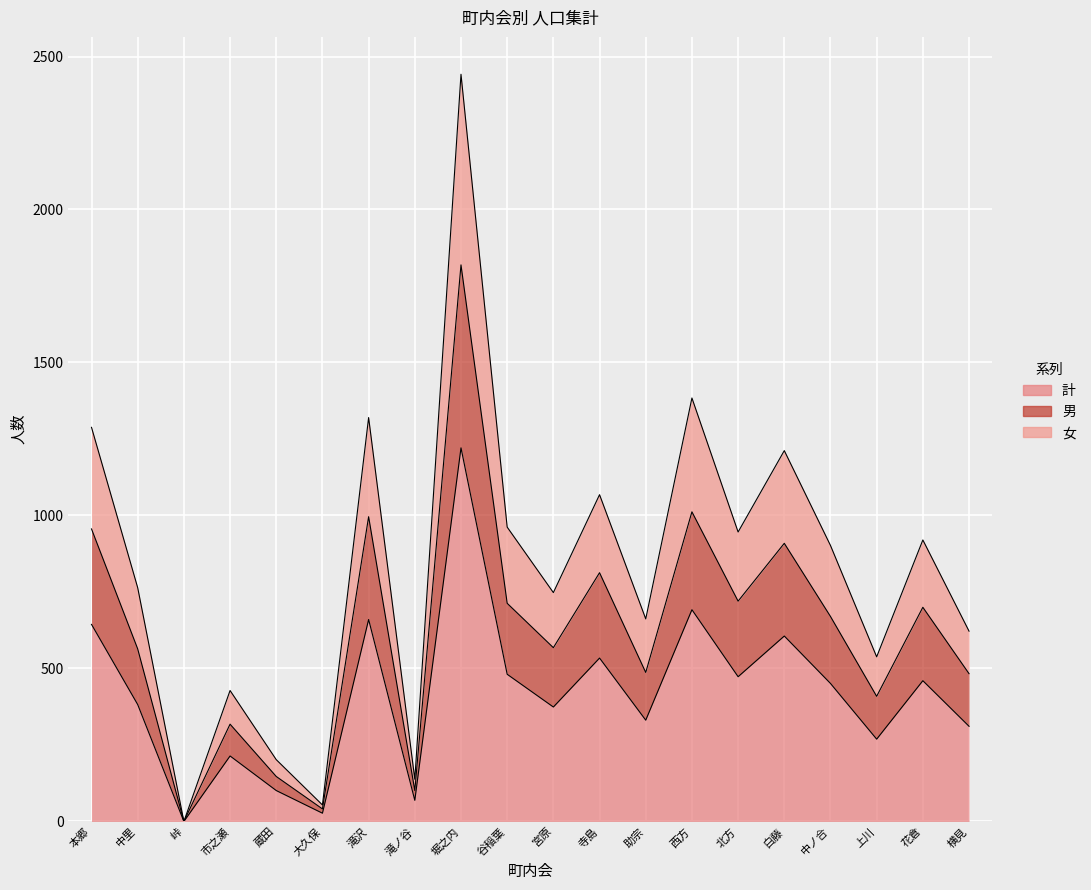

True or false: 女 and 計 intersect in this chart.

False